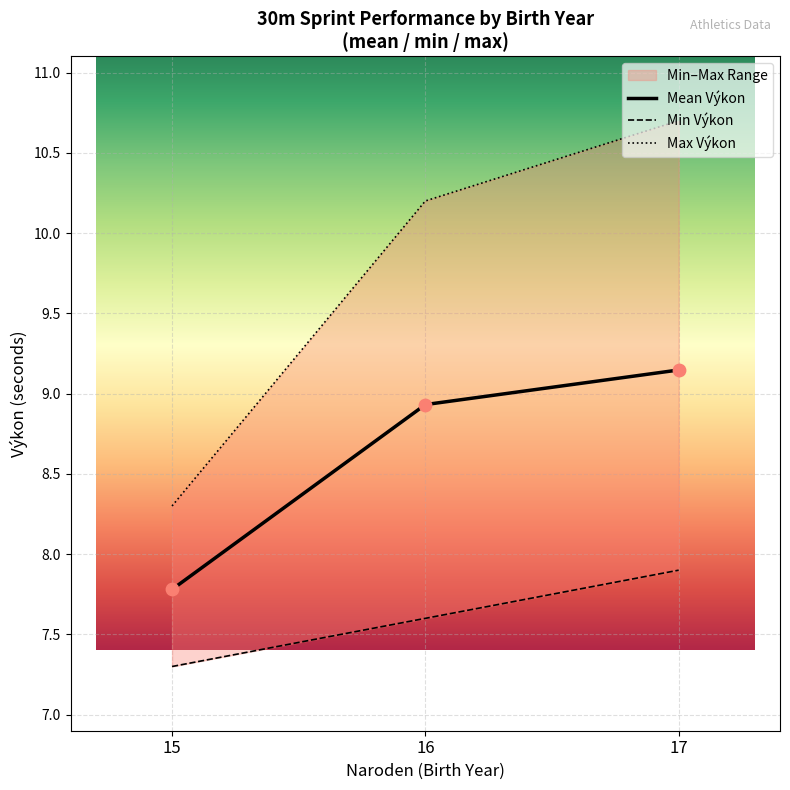

What are all the series names shown in the legend?

Mean Výkon, Min Výkon, Max Výkon